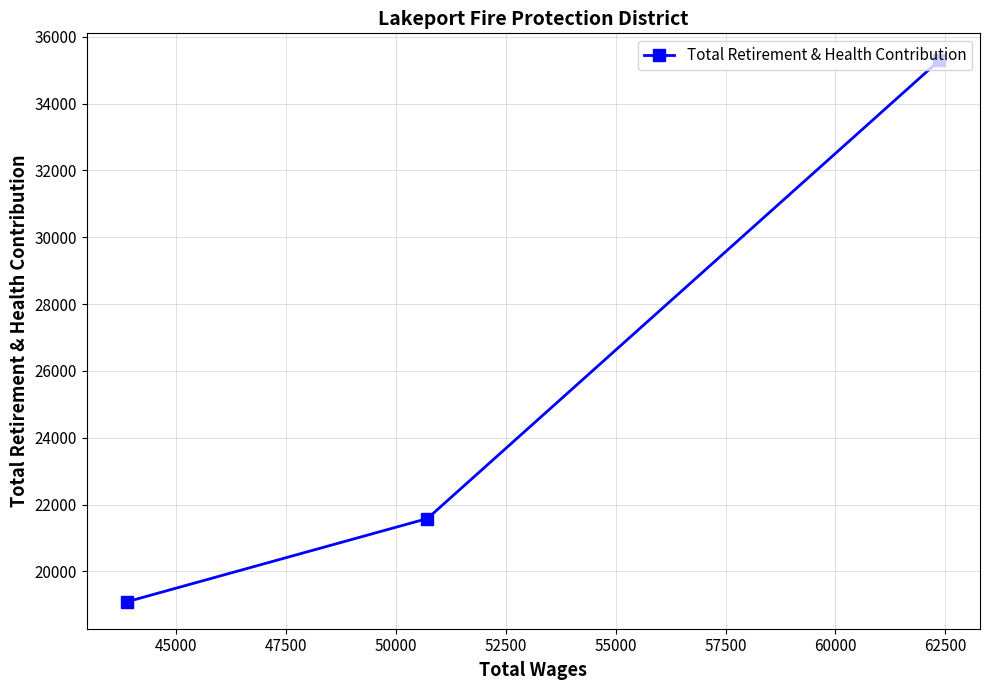

What is the value of the 3rd point from the left?

35290